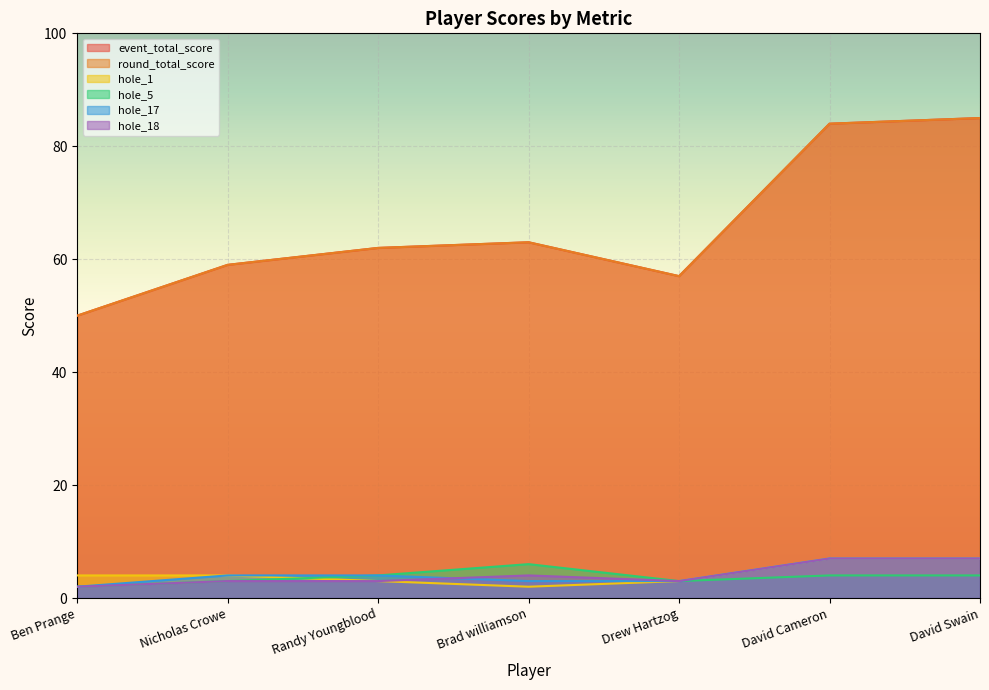

What is the average value of the event_total_score series?

66